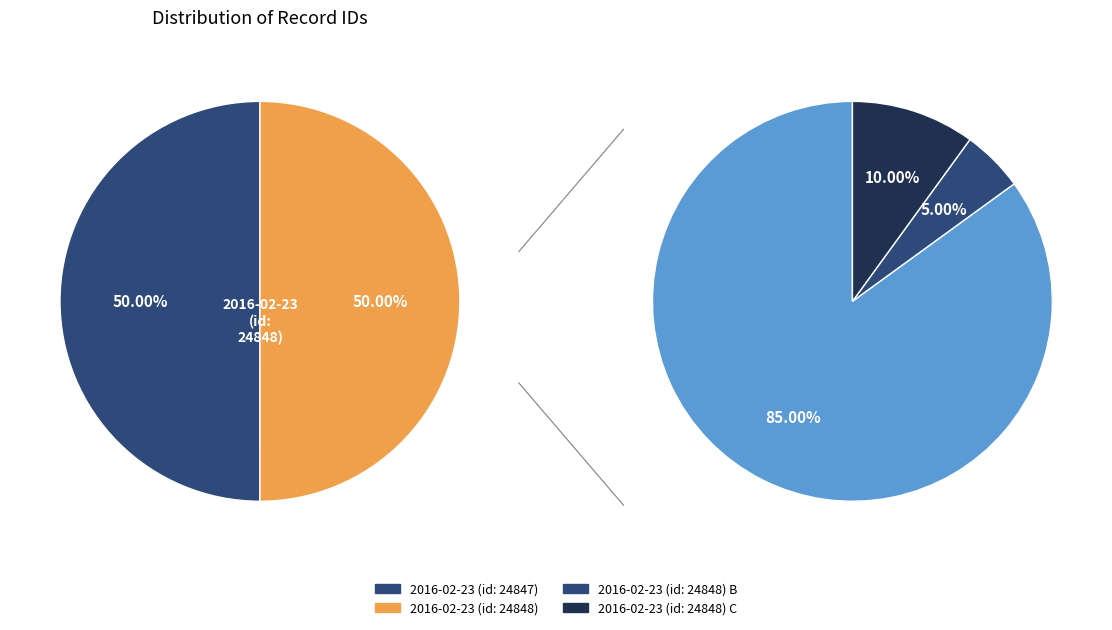

Rank the categories by value from highest to lowest.

2016-02-23 (id: 24848), 2016-02-23 (id: 24847)